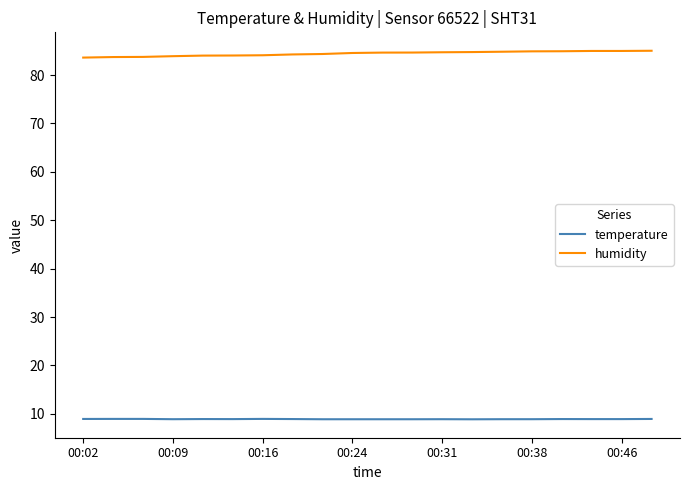

Which series has the largest total across all categories?

humidity